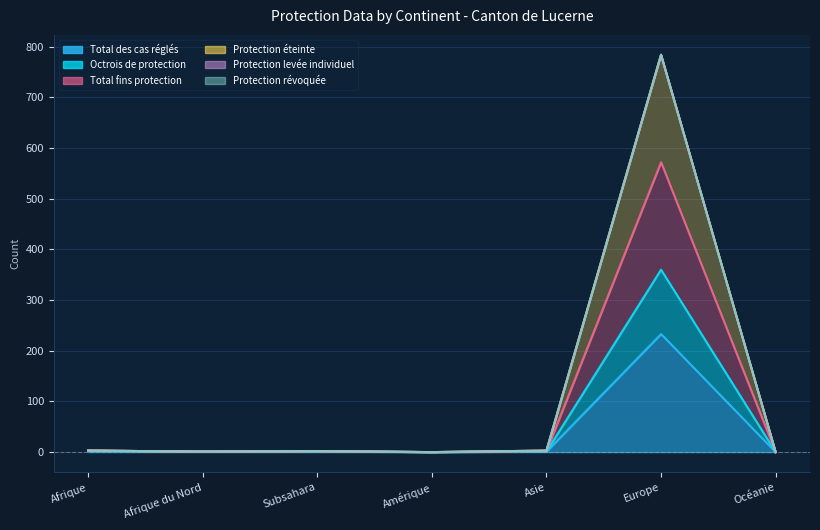

At which category does the chart reach its peak across all series?

Europe